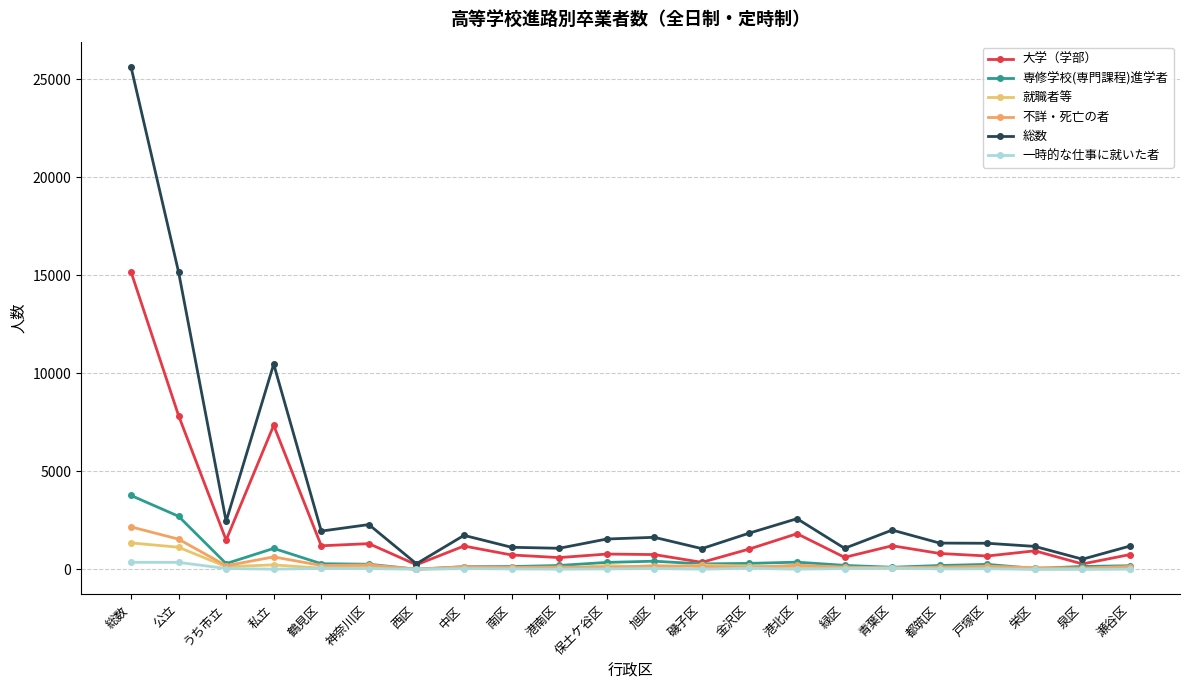

What is the total value across all series at 鶴見区?

3703